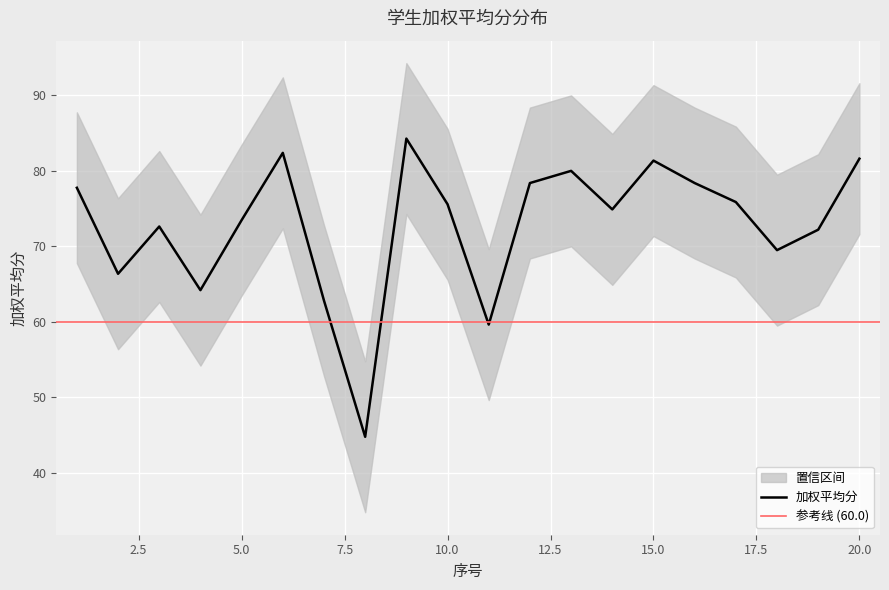

Rank the series by their average value, from lowest to highest.

下限, 加权平均分, 上限